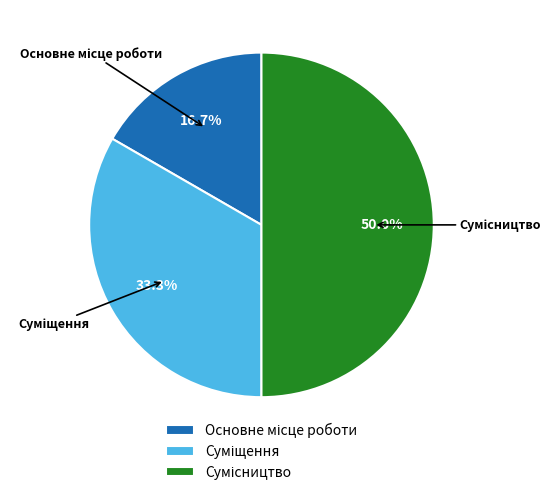

Count the number of slices in the pie.

3